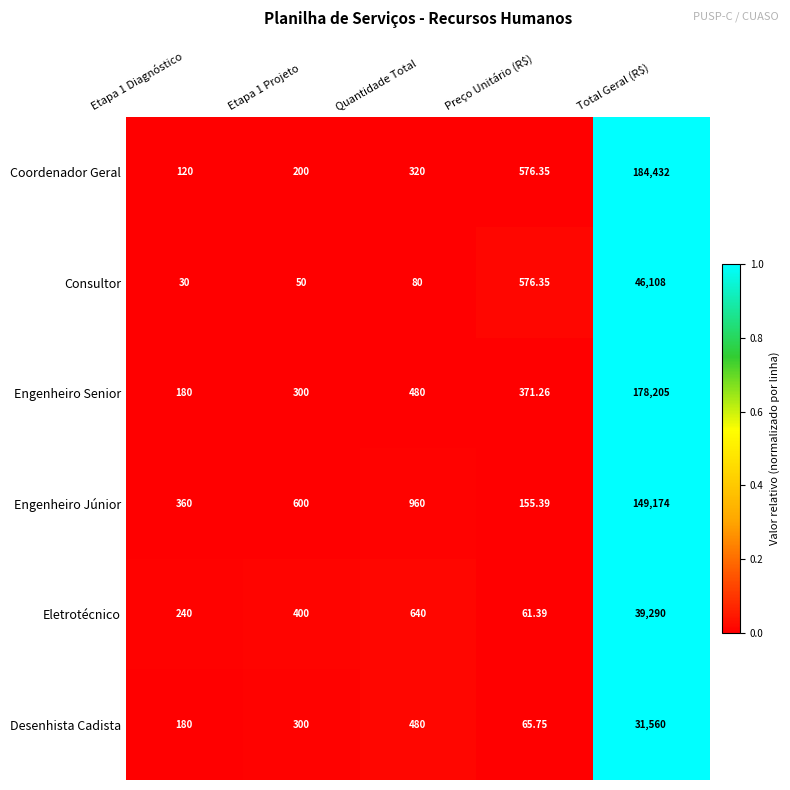

Which series has the largest total across all categories?

Coordenador Geral